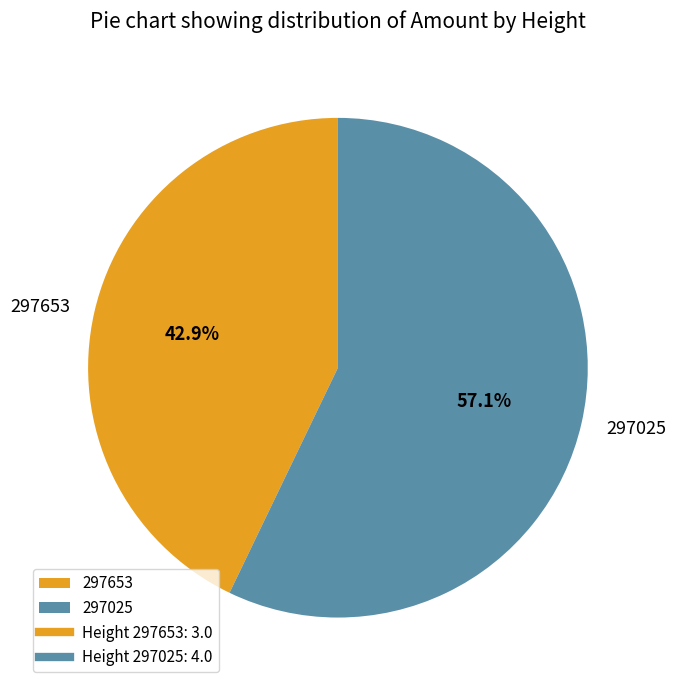

Is it true that 297653 is 43% of the pie?

True